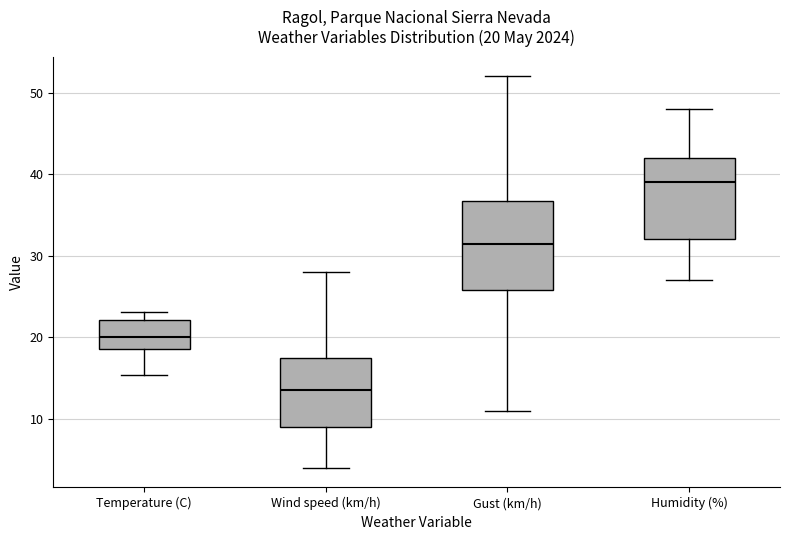

Comparing the boxes themselves (not the whiskers), which one is the tallest?

Gust (km/h)